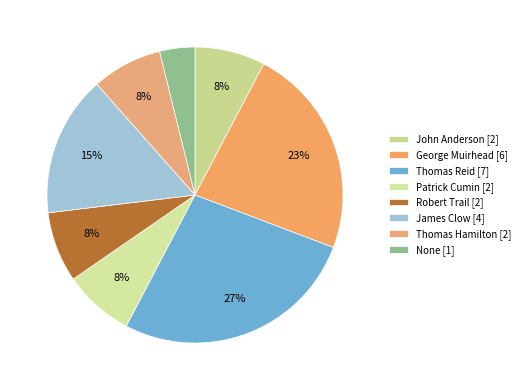

How many slices are in this pie chart?

8